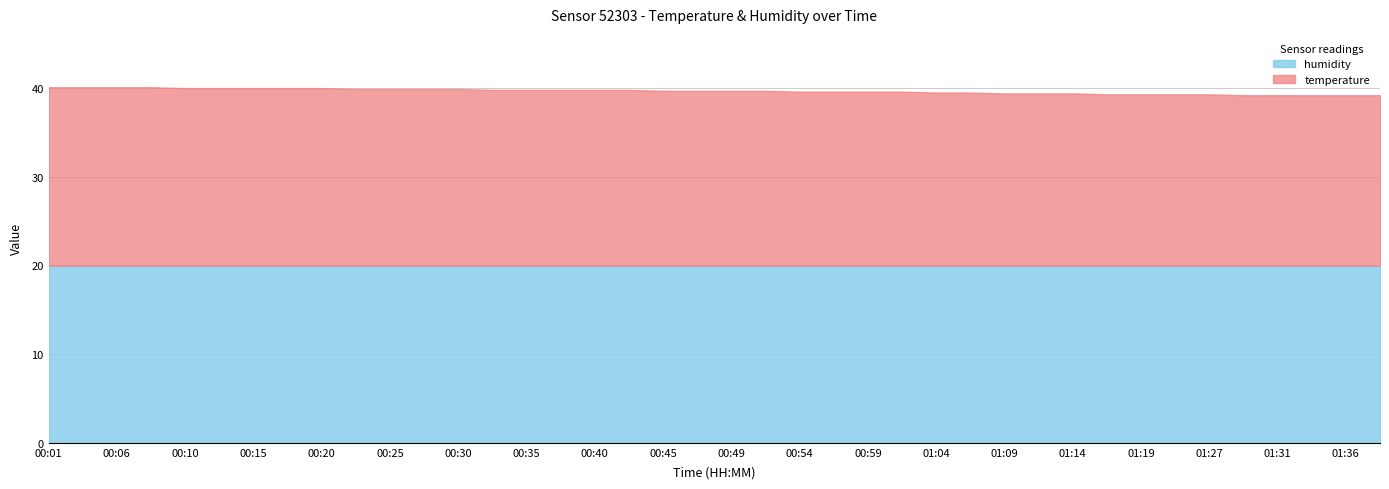

What is the label of the 21st point from the right?

00:47